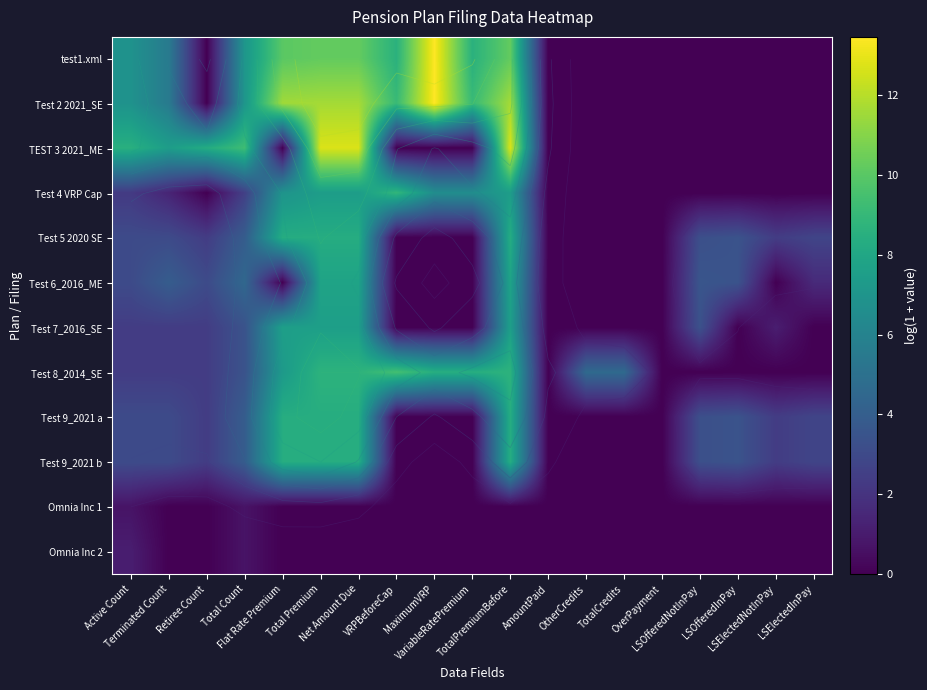

Rank the categories by Test 9_2021 b value from lowest to highest.

VRPBeforeCap, MaximumVRP, VariableRatePremium, AmountPaid, OtherCredits, TotalCredits, OverPayment, Retiree Count, LSElectedNotInPay, LSElectedInPay, Active Count, Terminated Count, LSOfferedNotInPay, LSOfferedInPay, Total Count, Flat Rate Premium, Total Premium, Net Amount Due, TotalPremiumBefore